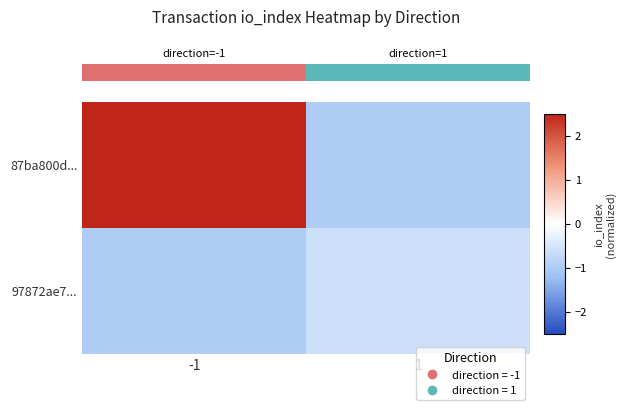

What is the total value across all series at 1?

-1.6